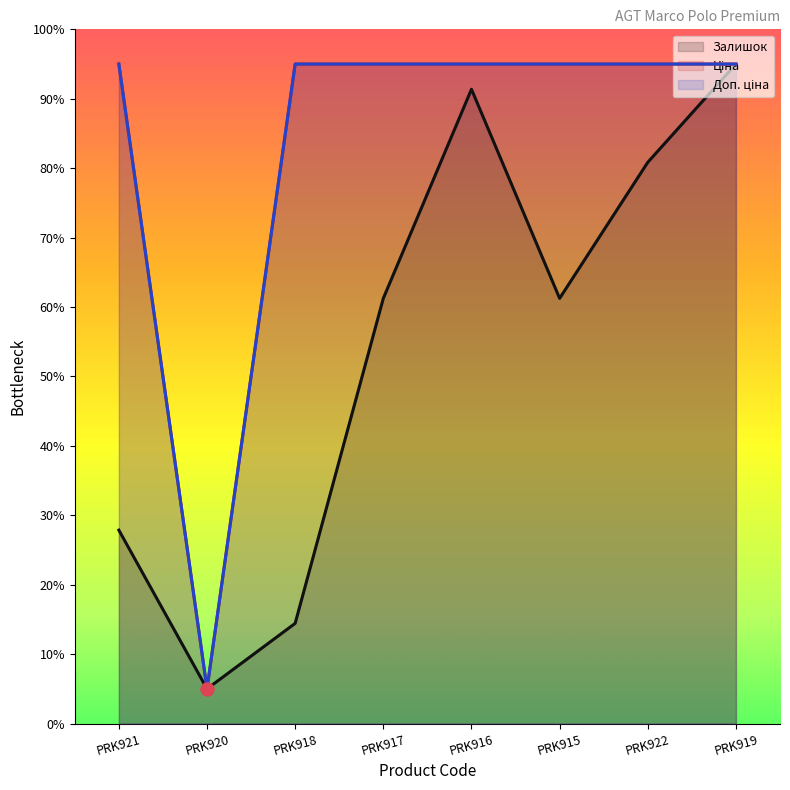

Which series has the largest total across all categories?

Ціна